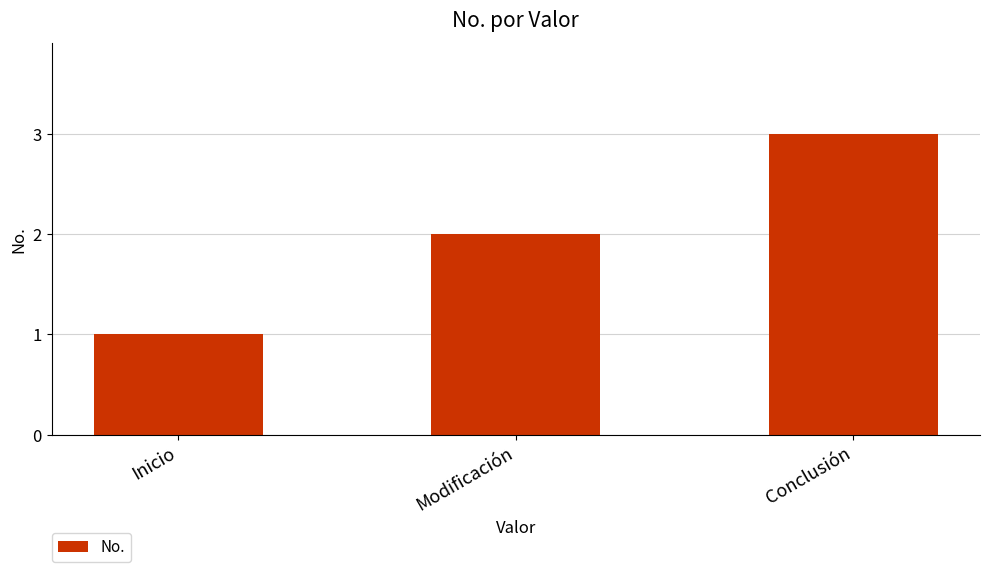

What is the label of the 1st bar from the right?

Conclusión